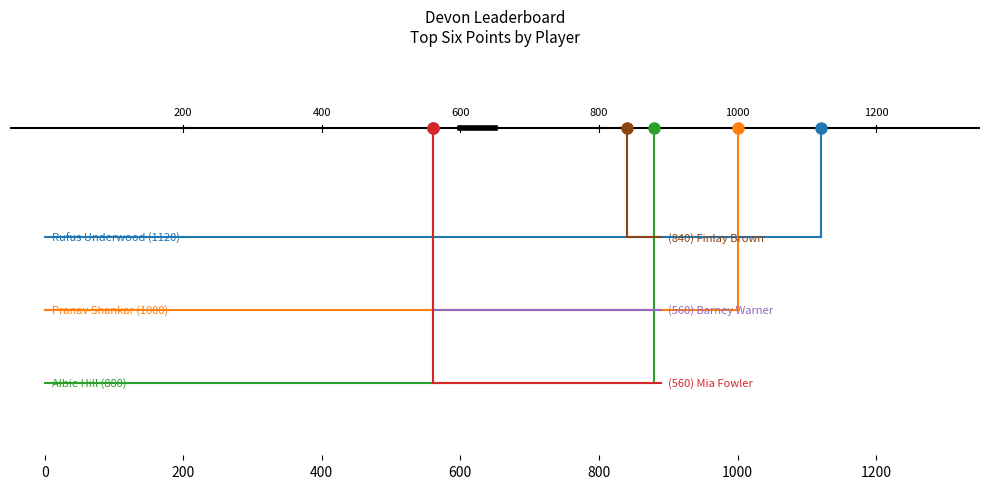

True or false: Finlay Brown has a value of -0.6 at 0.

False